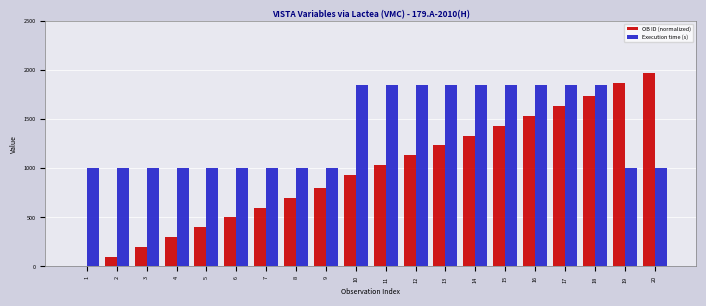

The Execution time (s) series shows 1005.0 at 9. True or false?

True